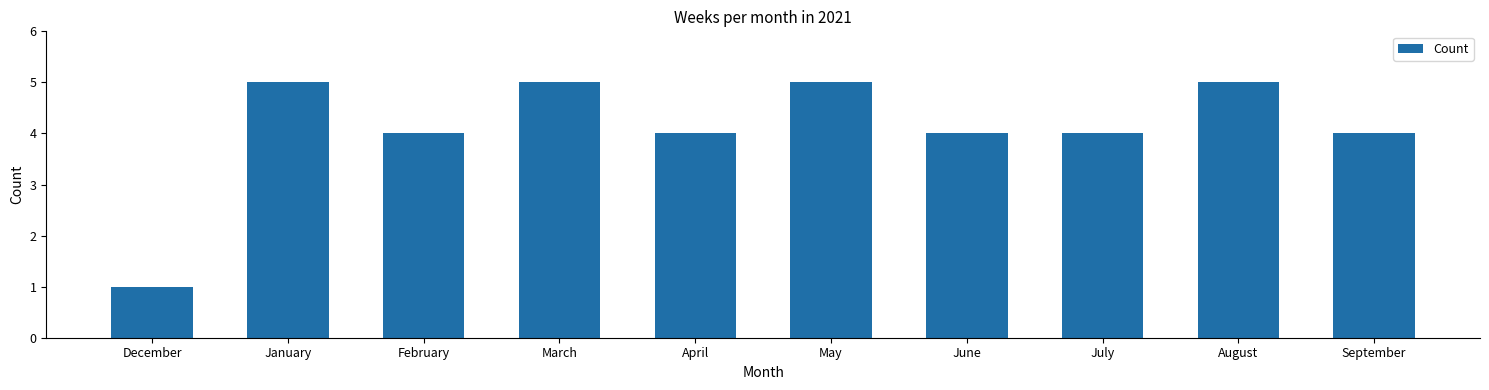

What is the maximum value shown in the chart?

5